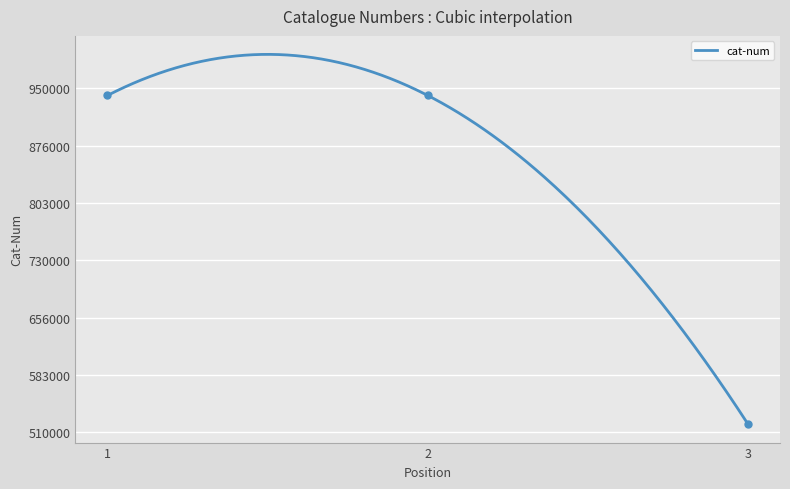

Is this an area chart (filled region under the line)?

No